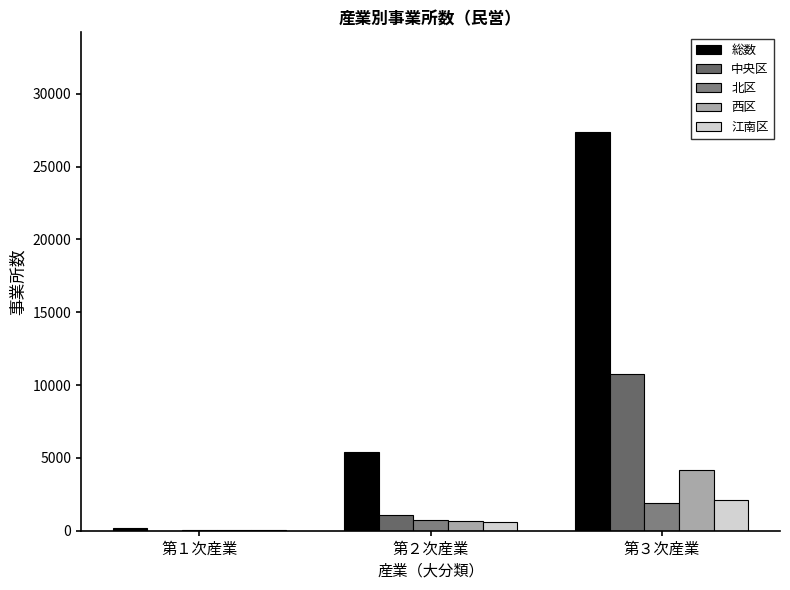

Which series has the largest range (max minus min)?

総数